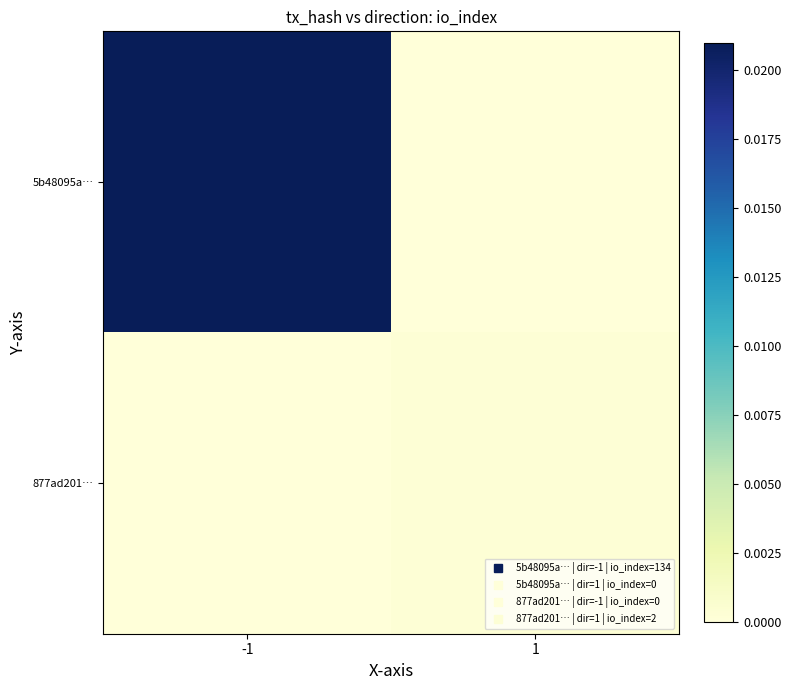

At 1, list the series in order from largest to smallest.

877ad201…, 5b48095a…